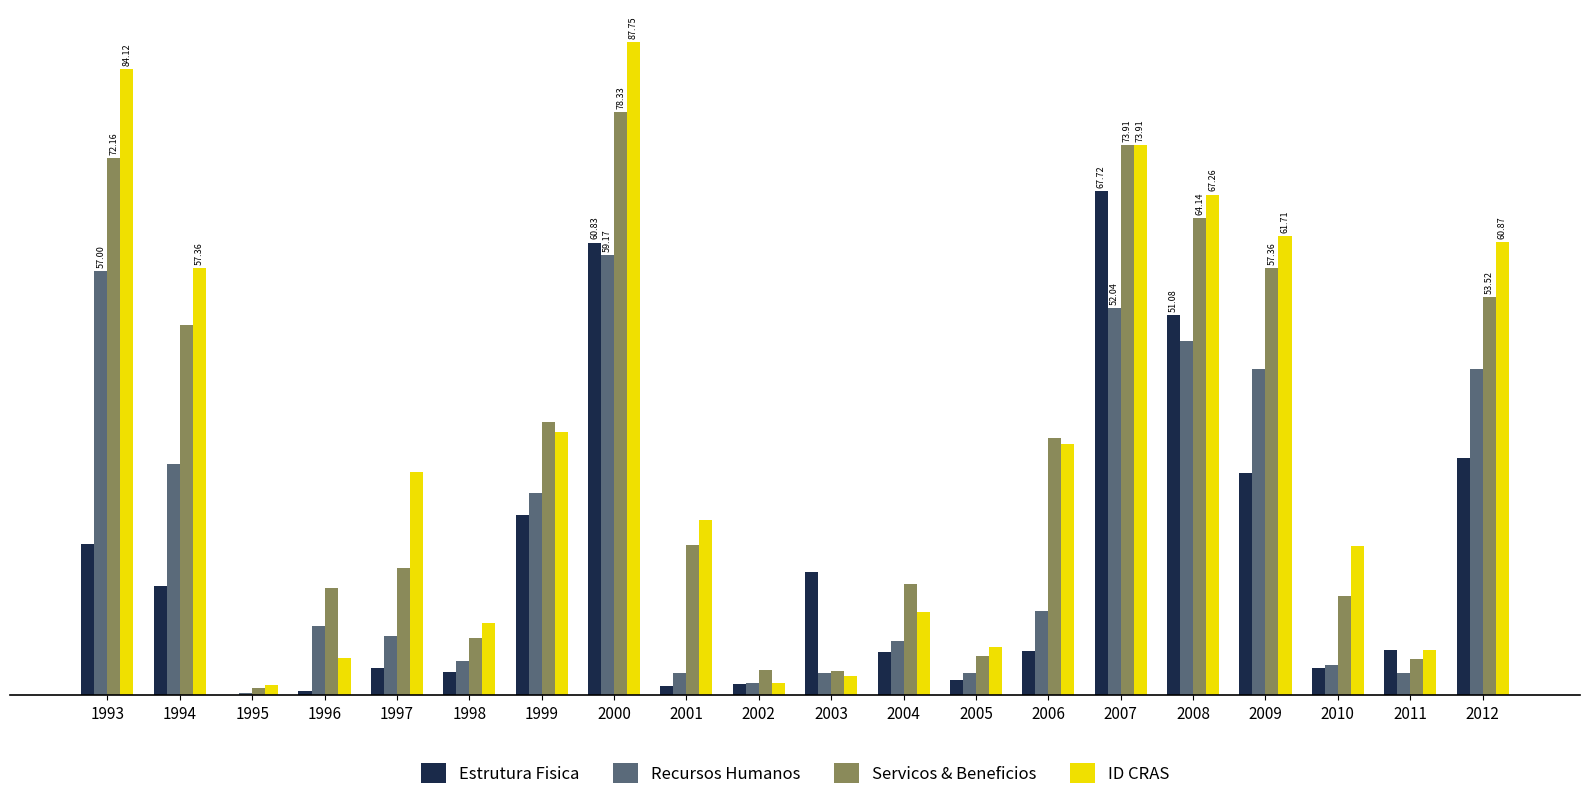

What is the approximate value of Estrutura Fisica at 2001?

1.2